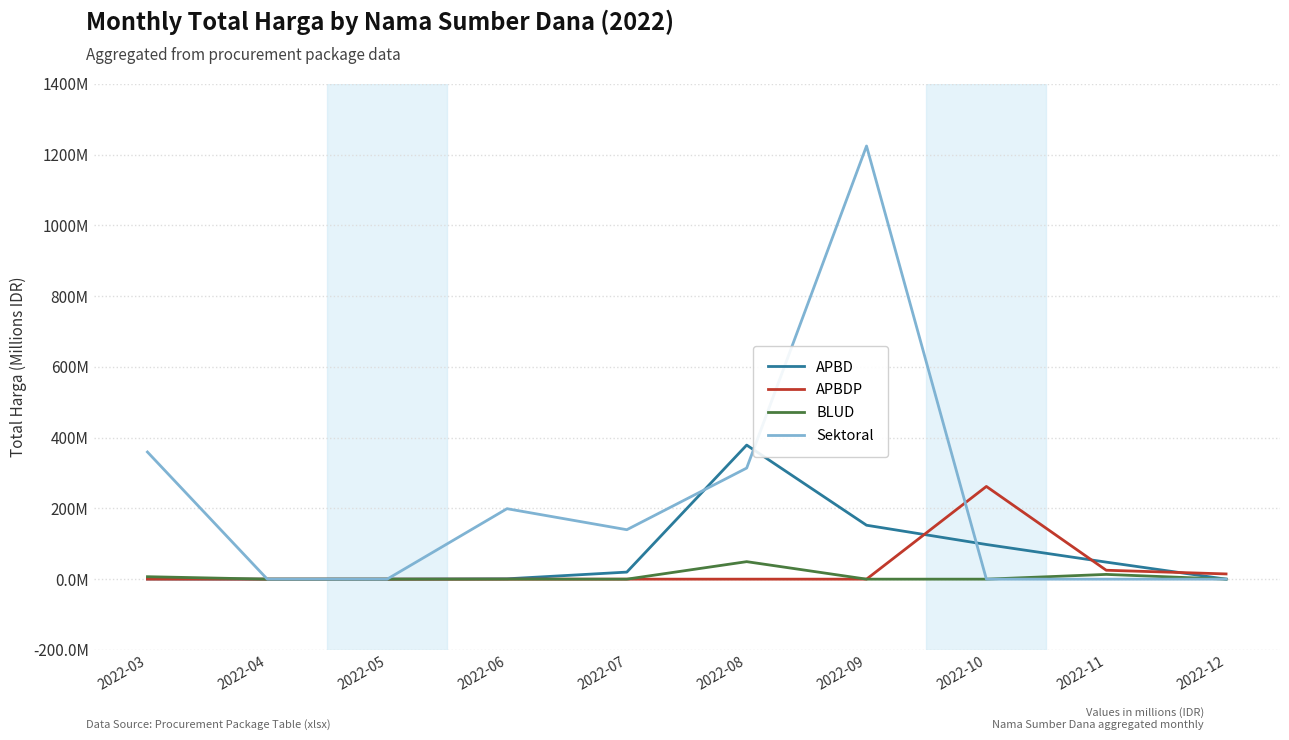

Is this an area chart (filled region under the line)?

No